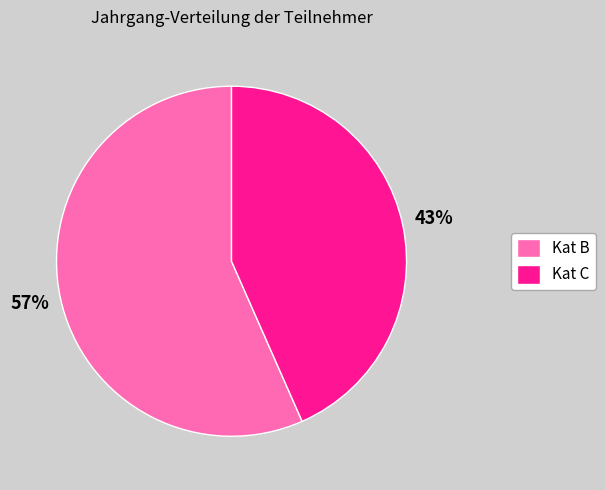

Is the sum of Kat B and Kat C greater than half?

Yes